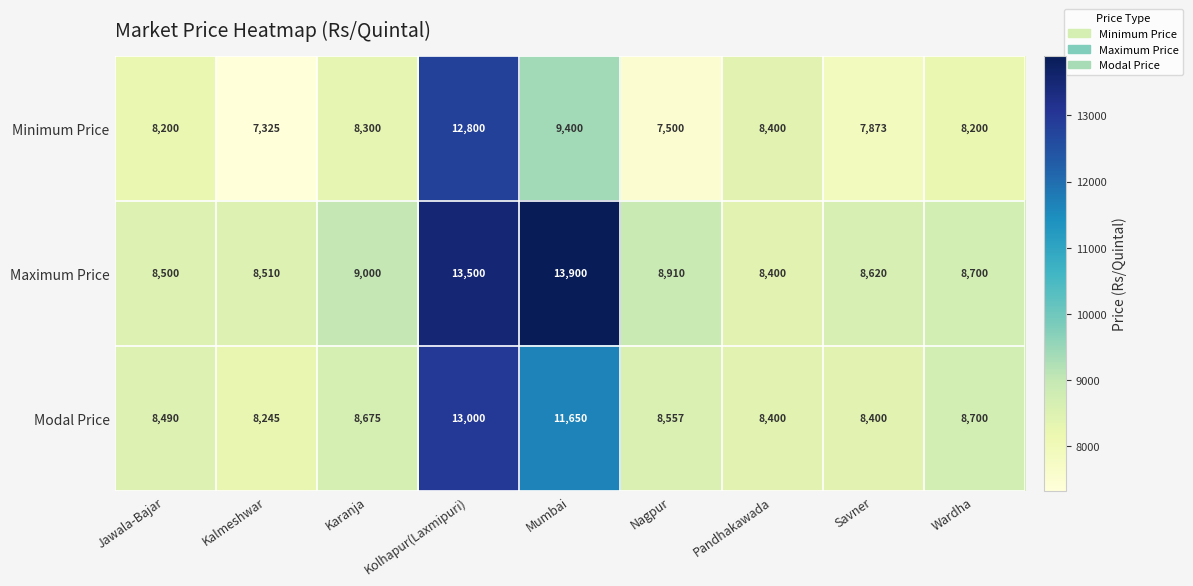

What is the average value of the Minimum Price series?

8666